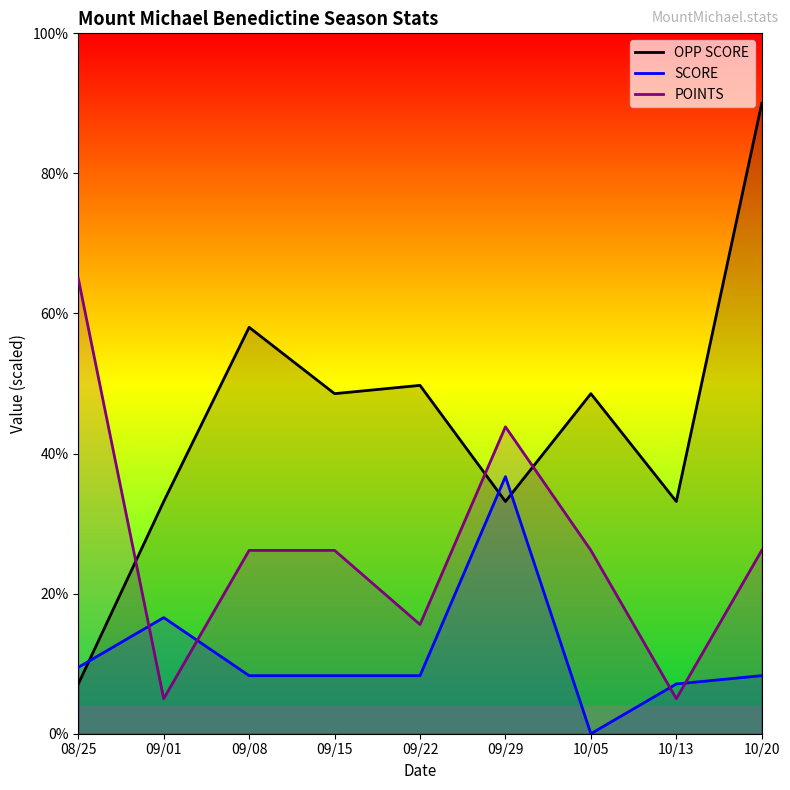

What is the difference between the maximum and minimum values in the OPP SCORE series?

82.9